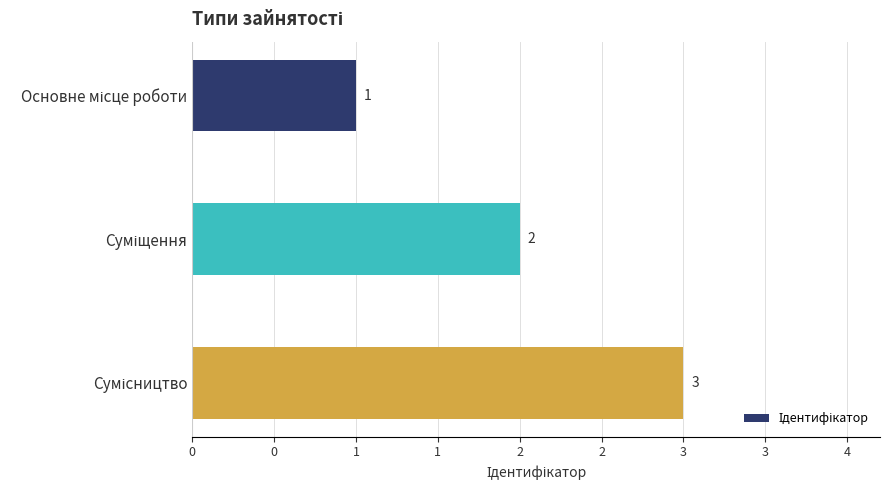

Does the chart contain any negative values?

No